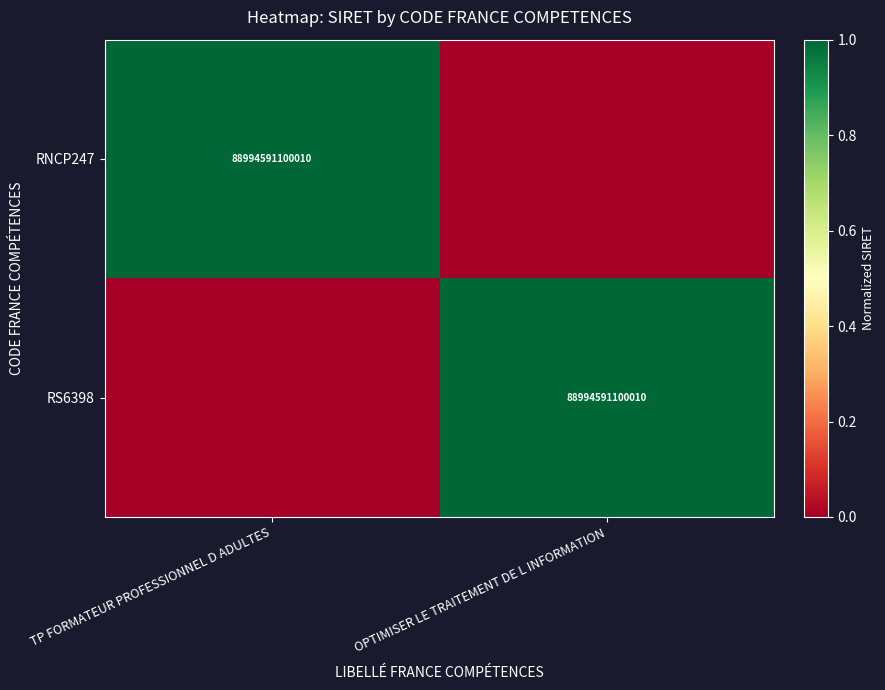

Count the number of categories in the chart.

2